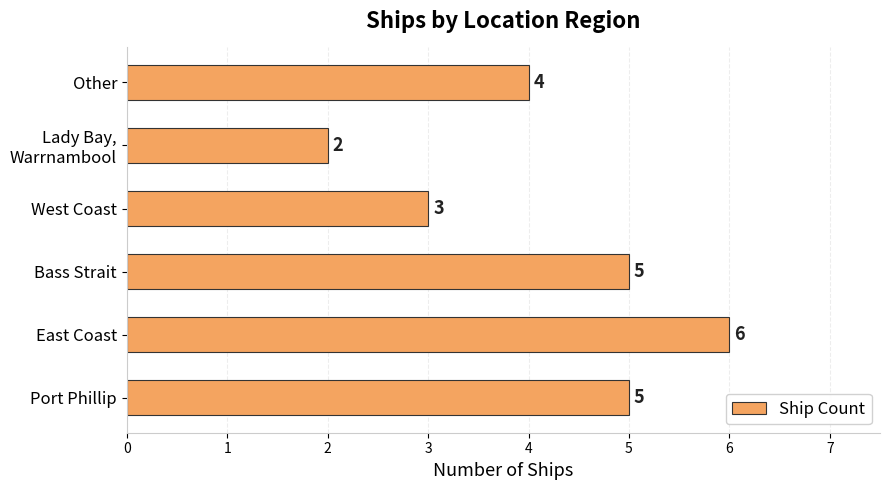

At which label is the value closest to 4?

Other